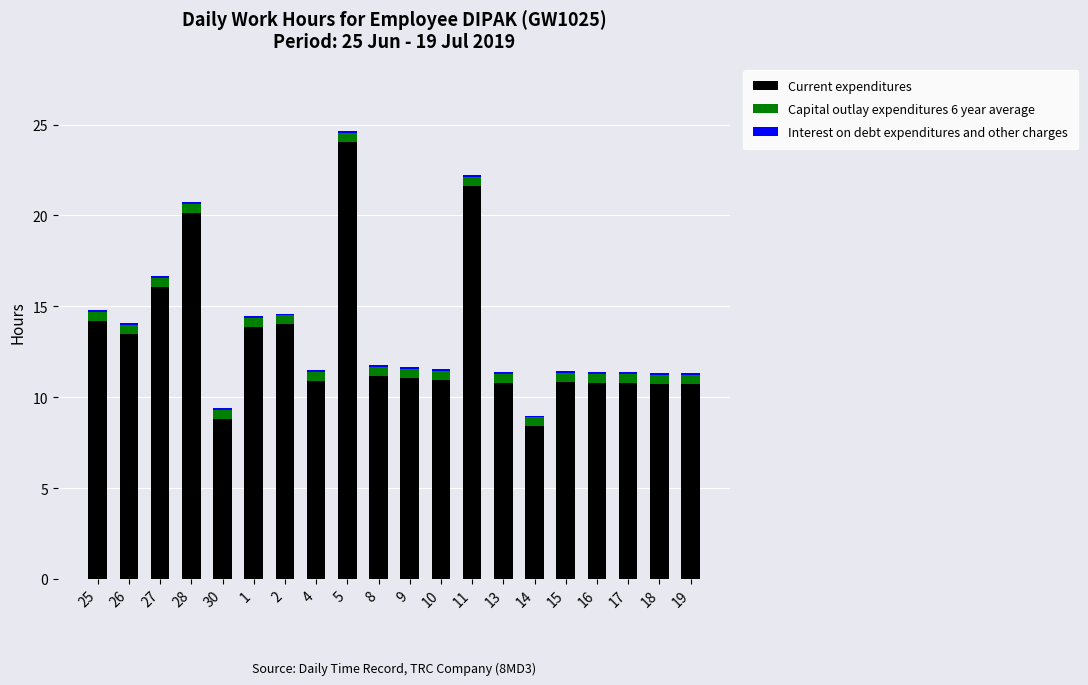

At which category is the sum across all series the highest?

5